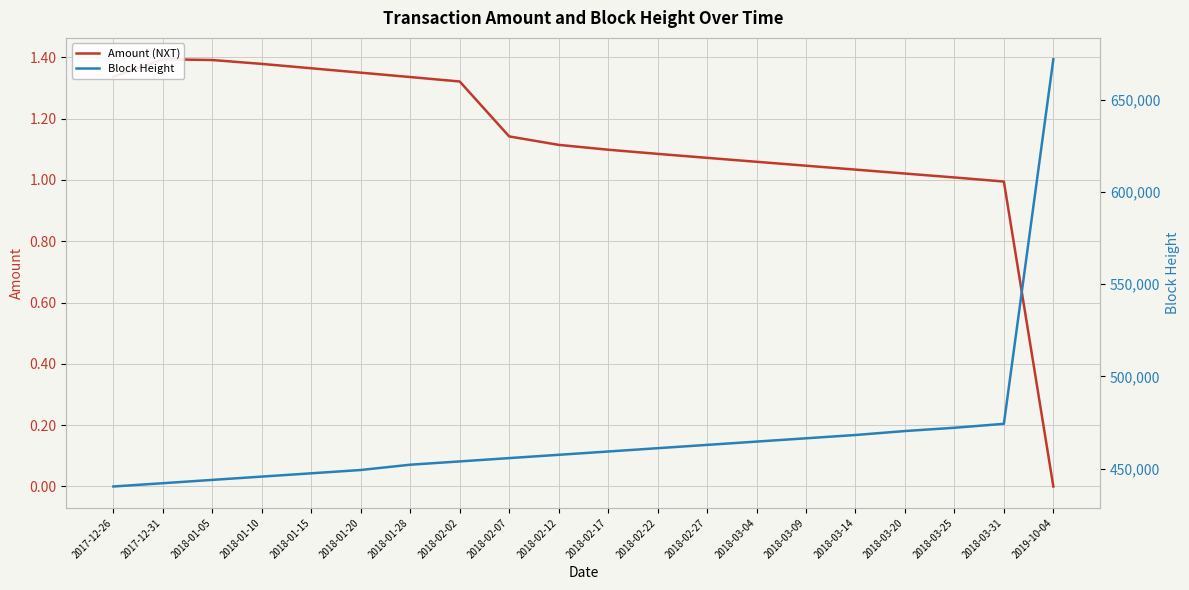

What is the sum of all Amount (NXT) values?

22.6